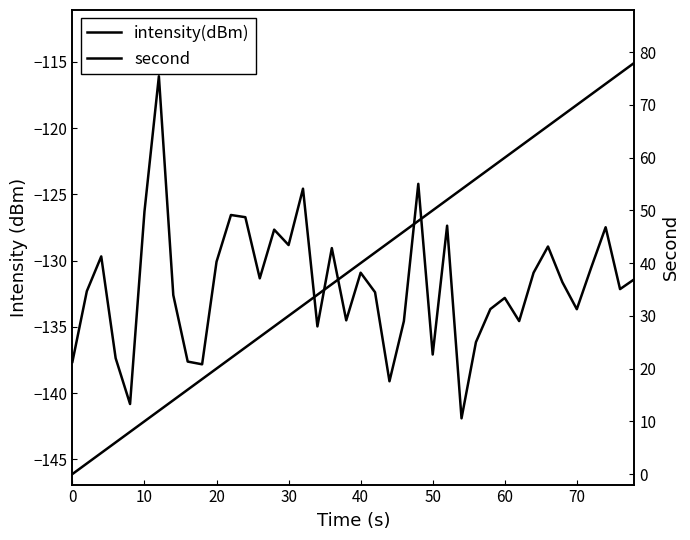

True or false: second and intensity(dBm) intersect in this chart.

False